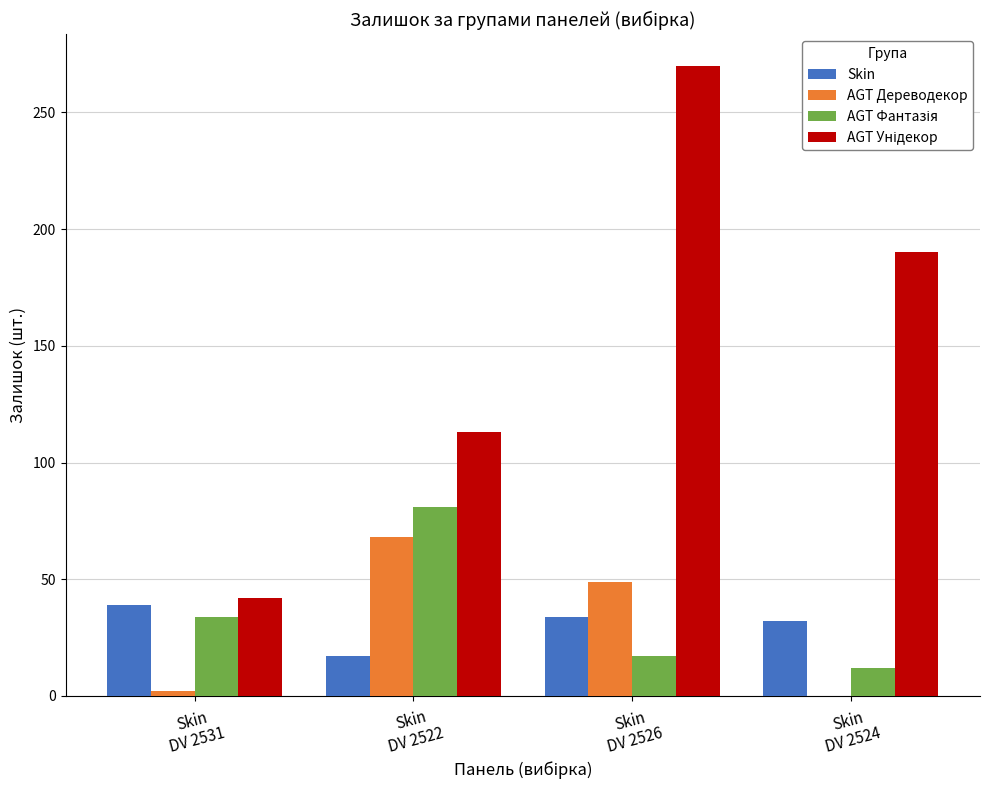

What is the maximum value shown in the chart?

270